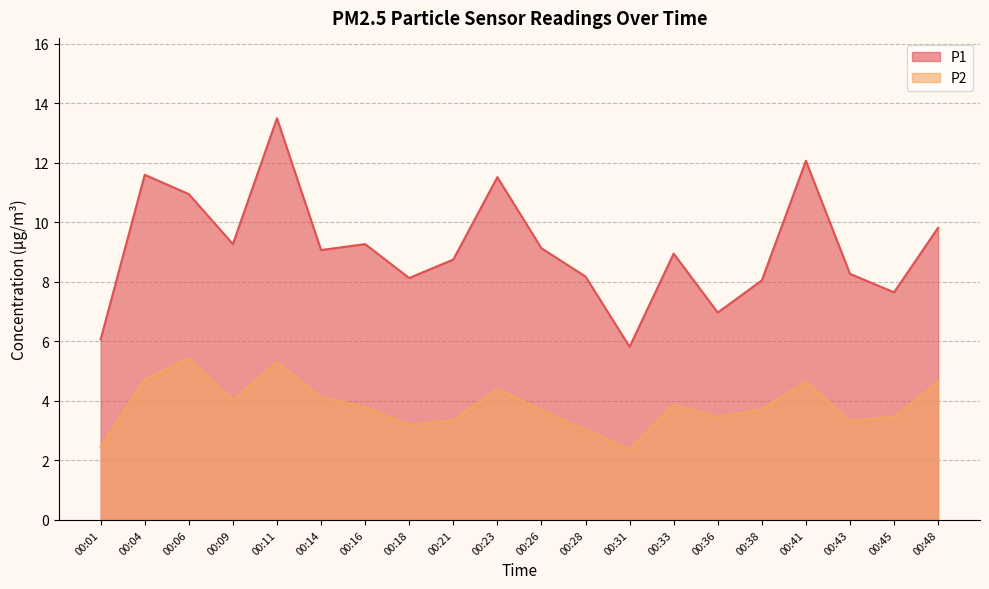

True or false: P1 has a value of 8.2 at 00:28.

True